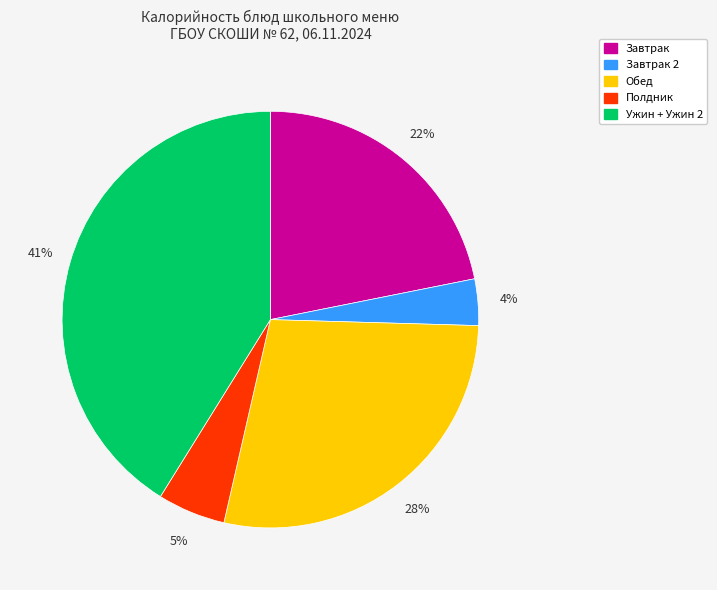

Between Ужин + Ужин 2 and Обед, which is larger?

Ужин + Ужин 2